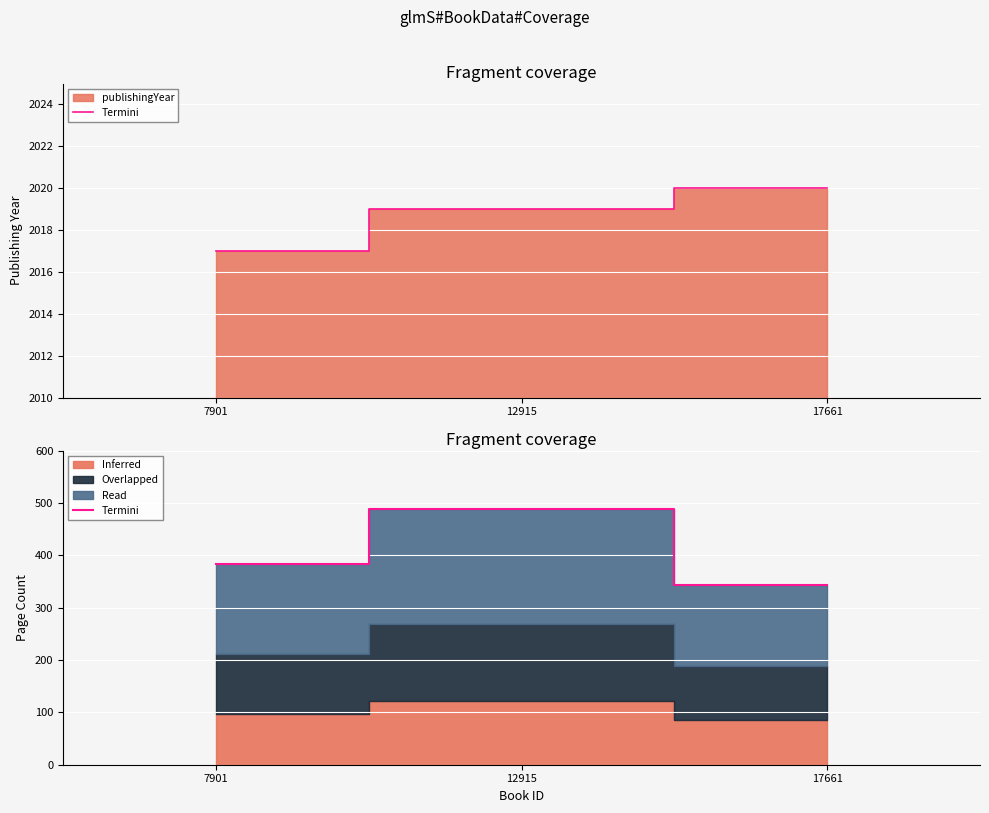

Reading left to right, transcribe all the data shown in this chart.

7901=384	12915=488	17661=344